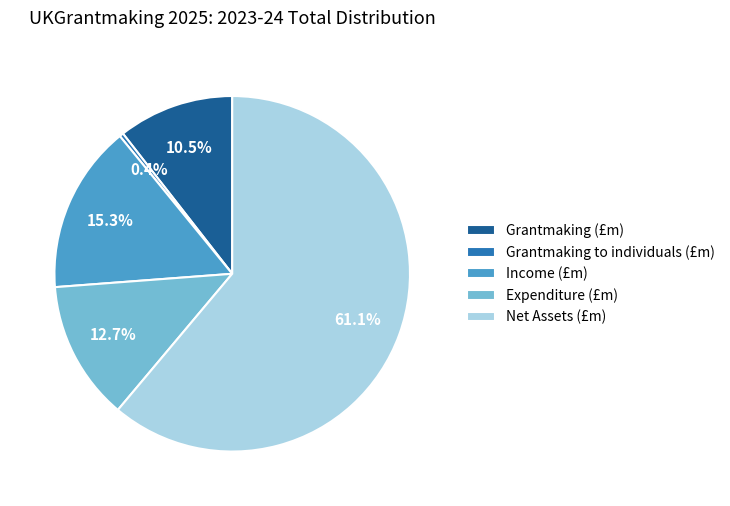

Which category has the biggest portion of the pie?

Net Assets (£m)